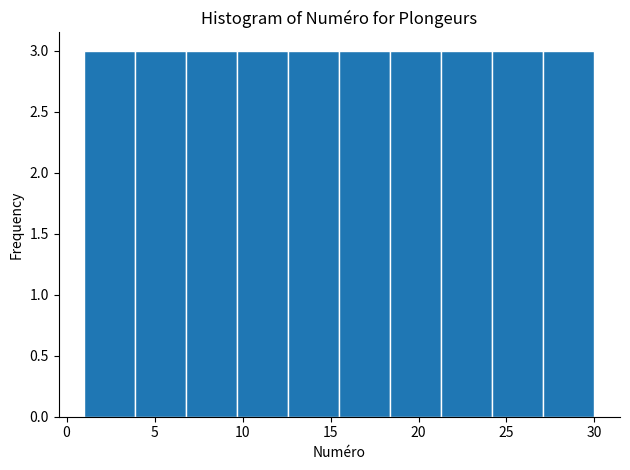

Reading left to right, transcribe this chart: for each bar, give the range it covers on the x-axis and its height. Neither the bar edges nor the heights are printed on the chart, so give them approximately, as read against the axes.

1.0 to 3.9: 3
3.9 to 6.8: 3
6.8 to 9.7: 3
9.7 to 12.6: 3
12.6 to 15.5: 3
15.5 to 18.4: 3
18.4 to 21.3: 3
21.3 to 24.2: 3
24.2 to 27.1: 3
27.1 to 30.0: 3